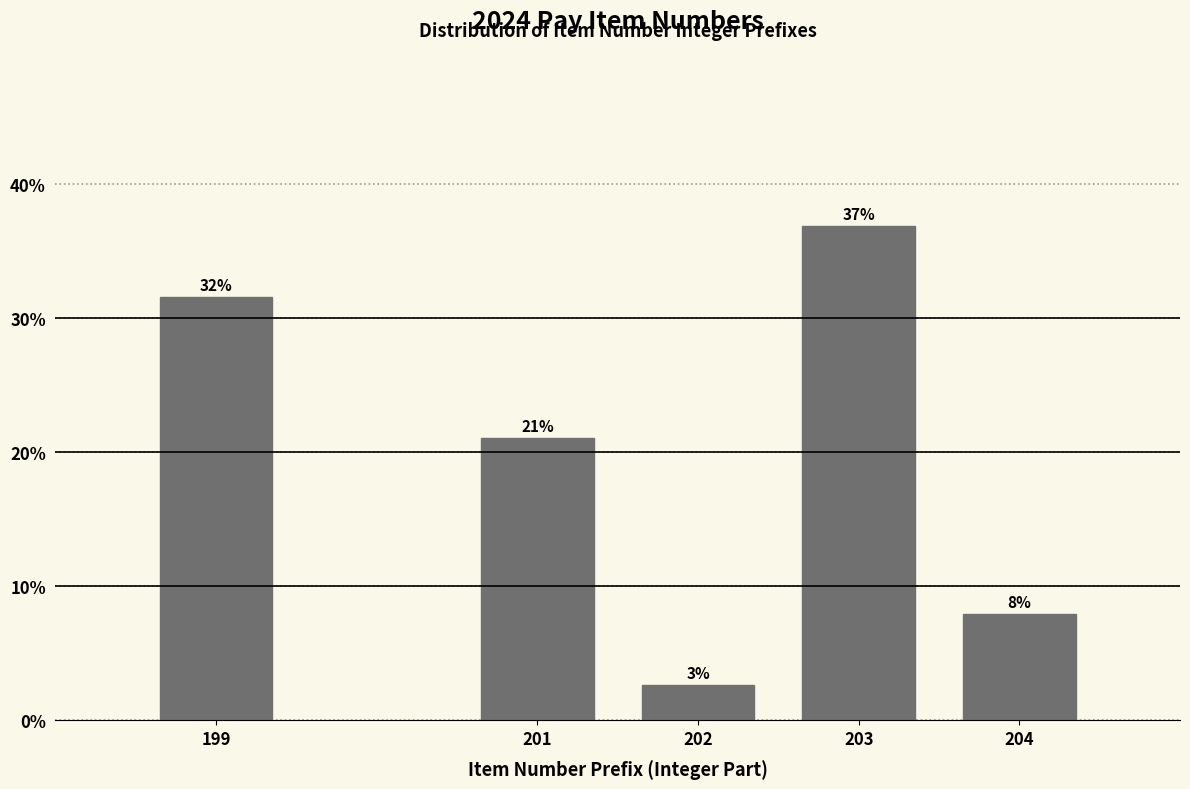

How many bars are there in total?

5